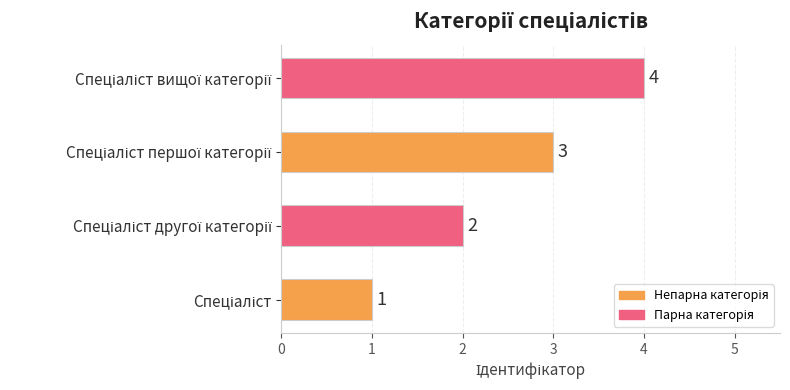

Count the values in the range 2 to 4.

3